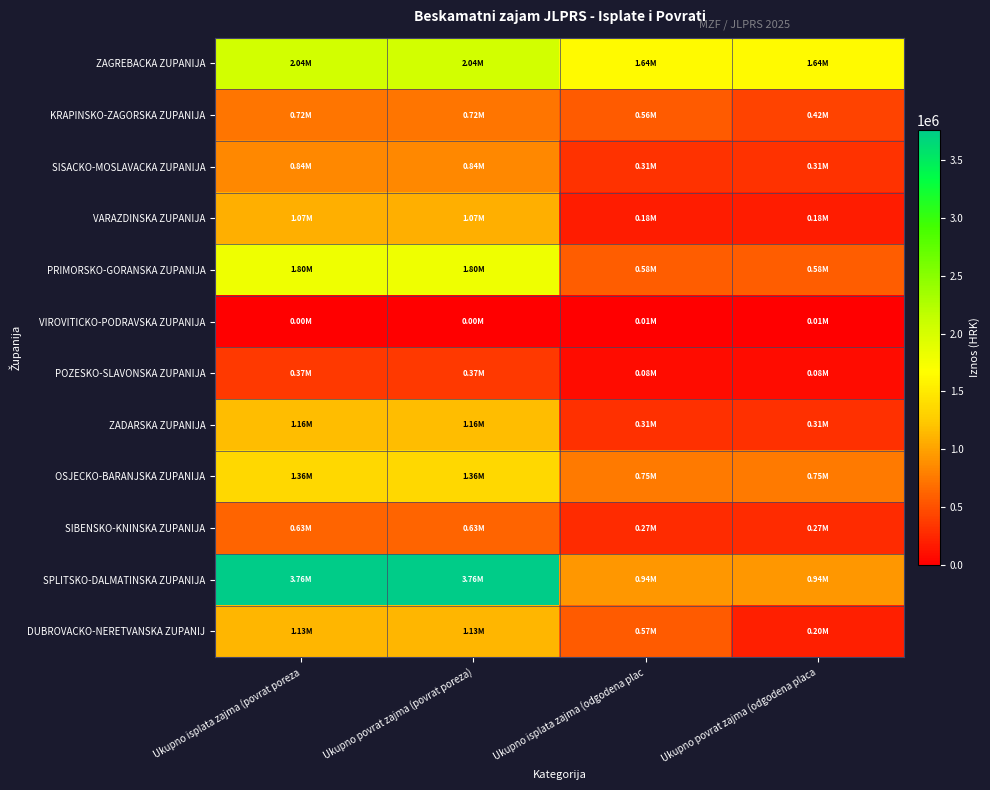

At how many categories does at least one series exceed 2857537?

2